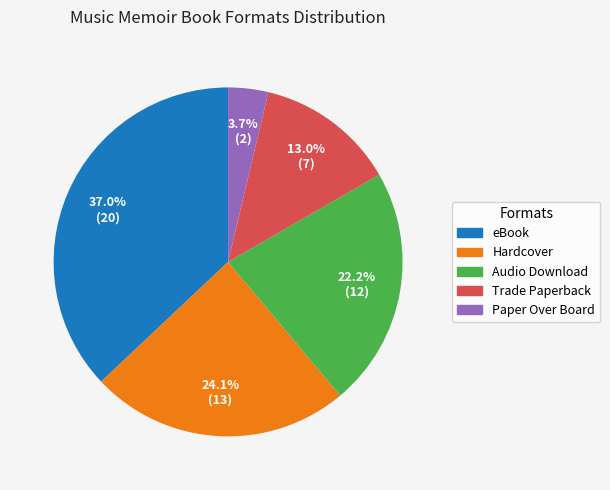

Combined, what portion of the pie is Hardcover and eBook?

61.1%